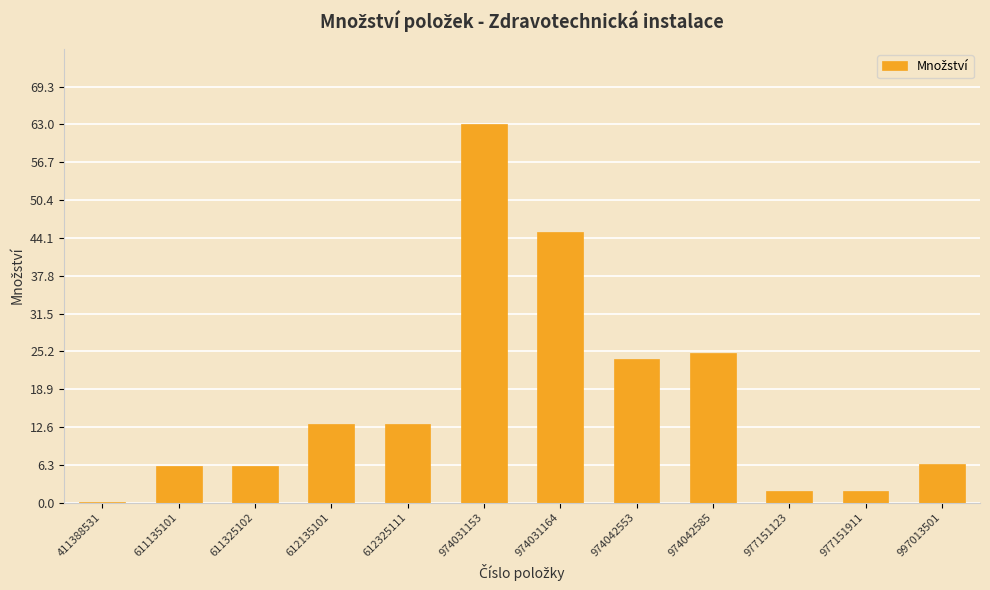

The chart shows a value of 25.0 at 974042585. True or false?

True